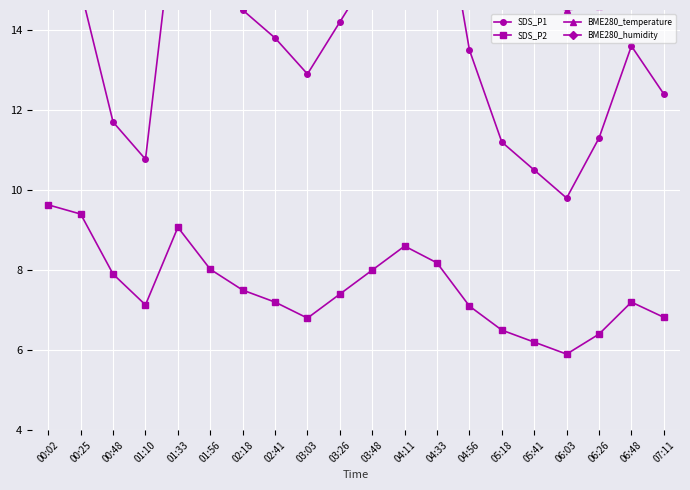

Count the number of data series in this chart.

4